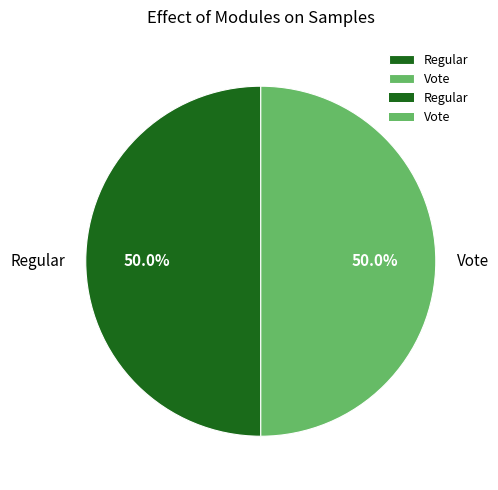

How much of the chart is everything except Vote?

50.0%